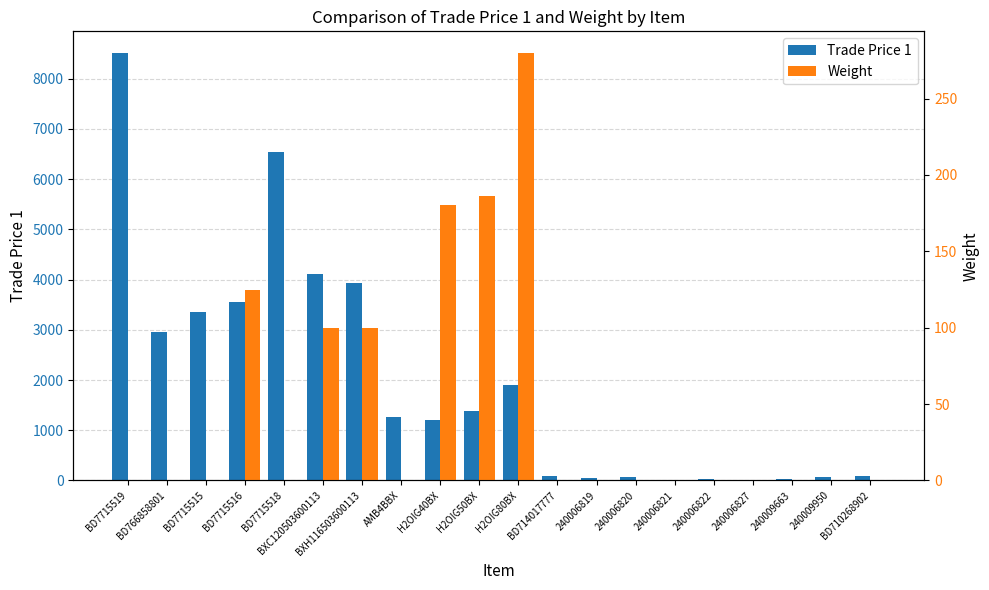

What is the label of the 15th bar from the right?

BXC120503600113